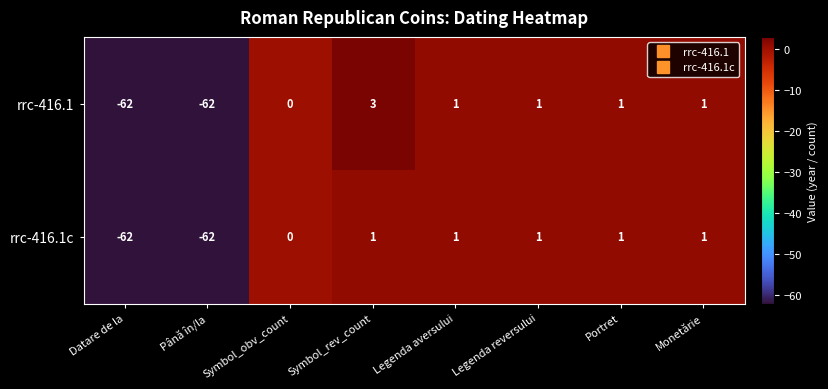

List the series in order of their overall mean, highest first.

rrc-416.1, rrc-416.1c